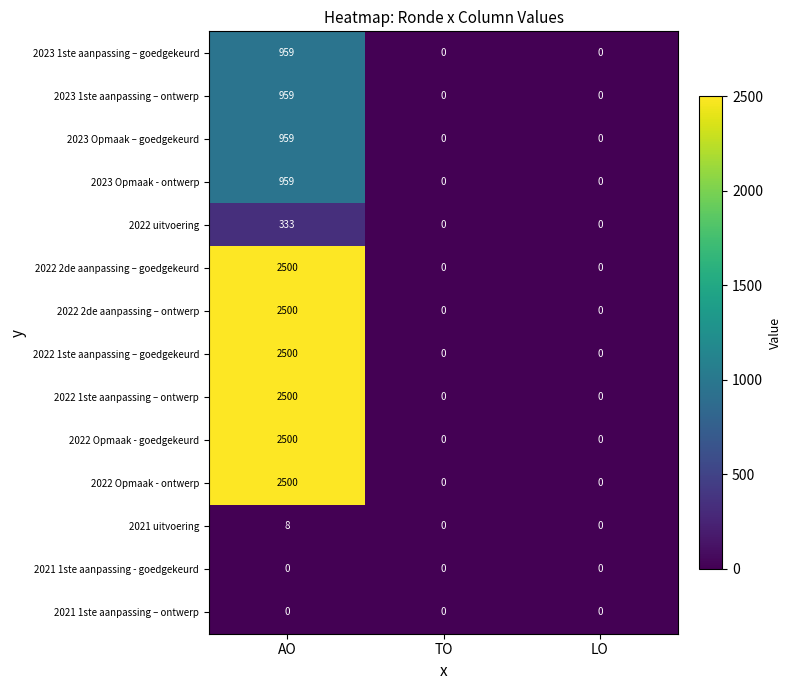

What is the highest value of the 2023 1ste aanpassing – goedgekeurd series?

959